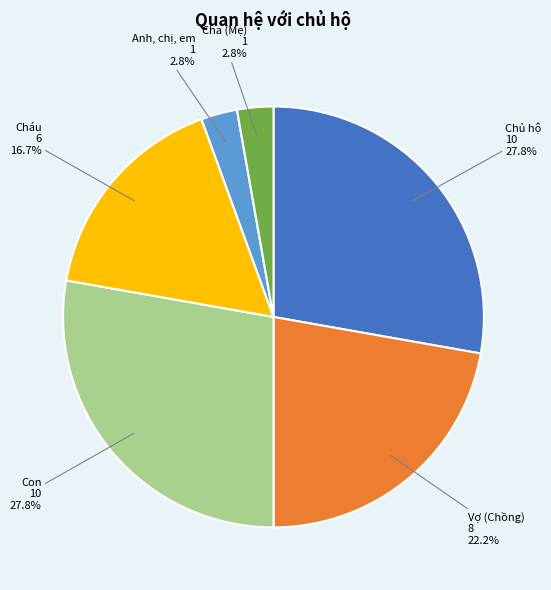

Is there any slice that represents more than half of the pie?

No